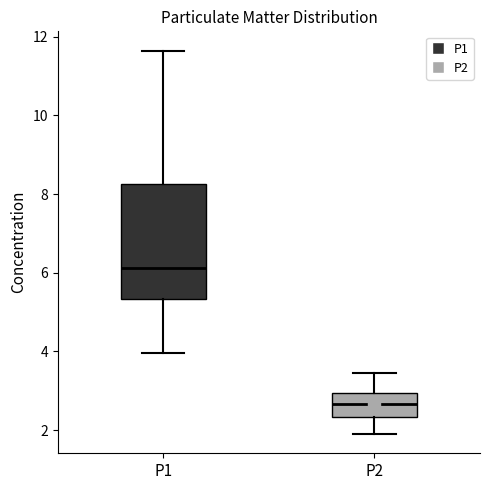

Which box is the tallest, from its lower edge to its upper edge?

P1